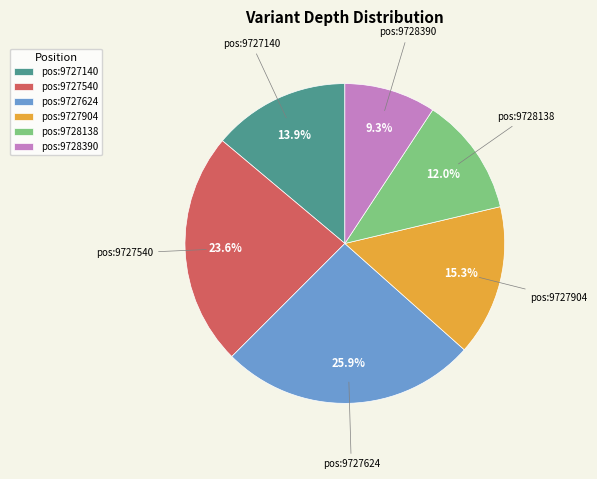

Is there any slice that represents more than half of the pie?

No